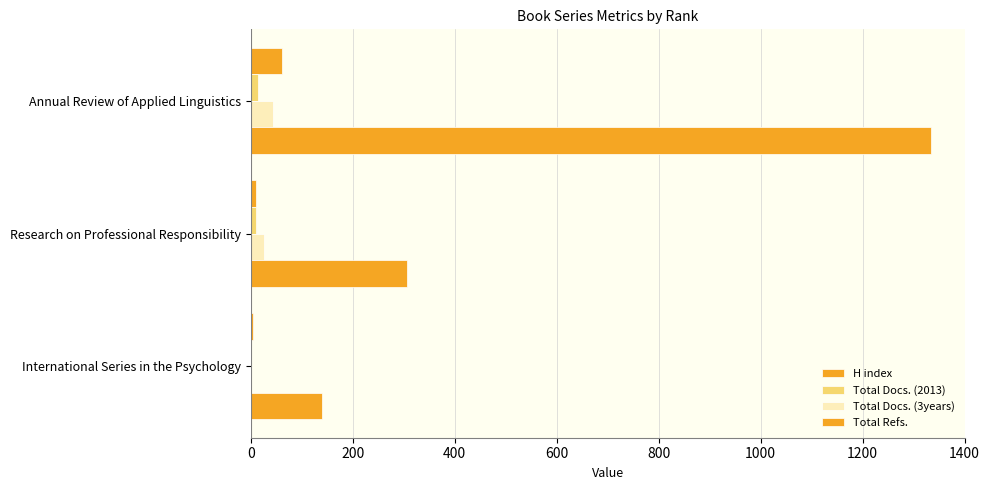

What is the difference between the second highest and minimum values in the H index series?

7